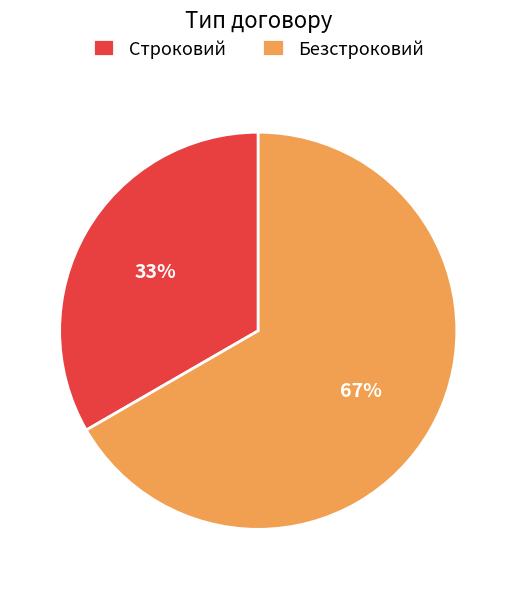

Is it true that Строковий is 33% of the pie?

True